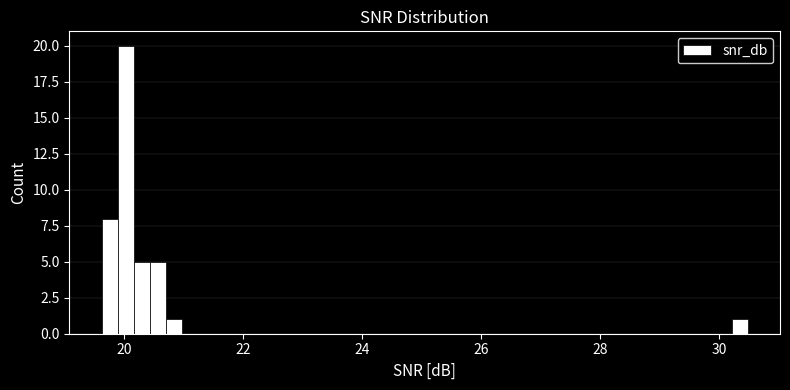

Around what value on the x-axis is the tallest bar? Give the approximate position of its centre, as read against the axis.

20.0